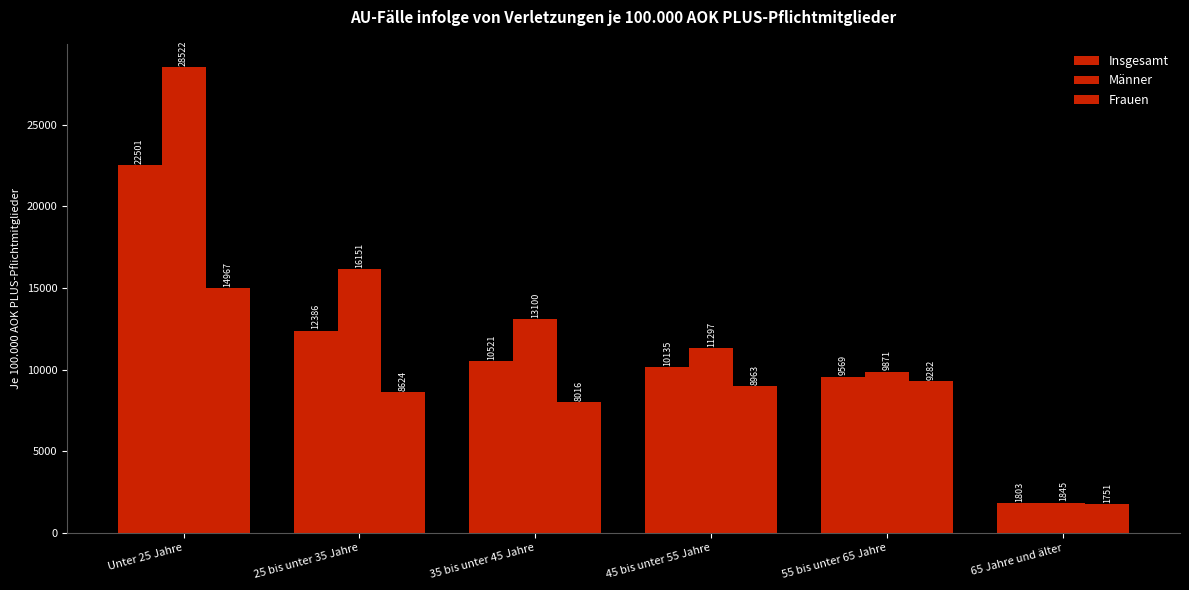

Reading right to left, extract all data points from this chart.

Insgesamt: 1803.9	9569.9	10135.6	10521.2	12386.6	22501.5
Männer: 1845.8	9871.8	11297.0	13100.8	16151.8	28522.7
Frauen: 1751.4	9282.4	8963.8	8016.9	8624.7	14967.3